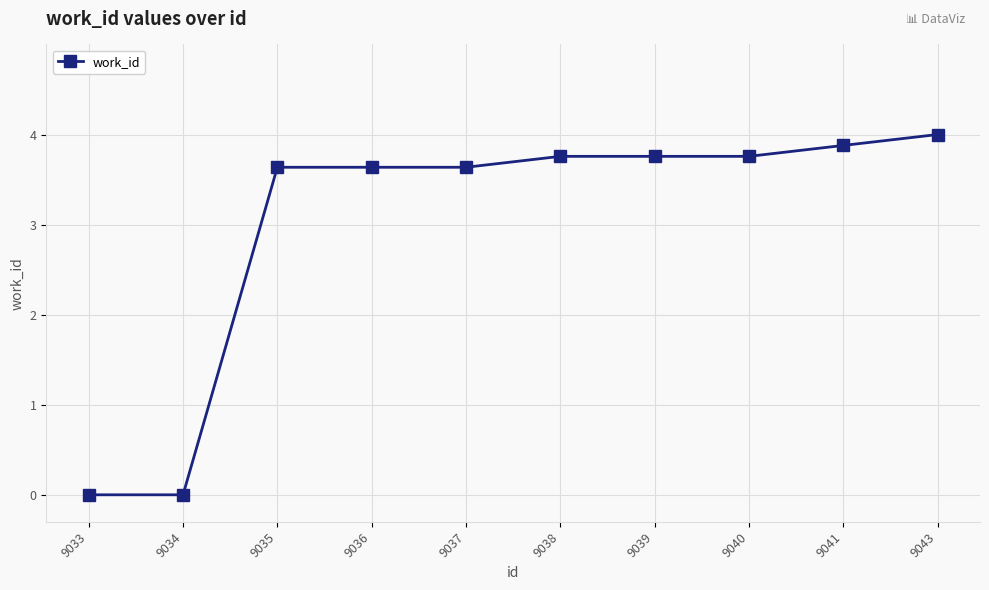

Between 9040 and 9041, which is larger?

9041